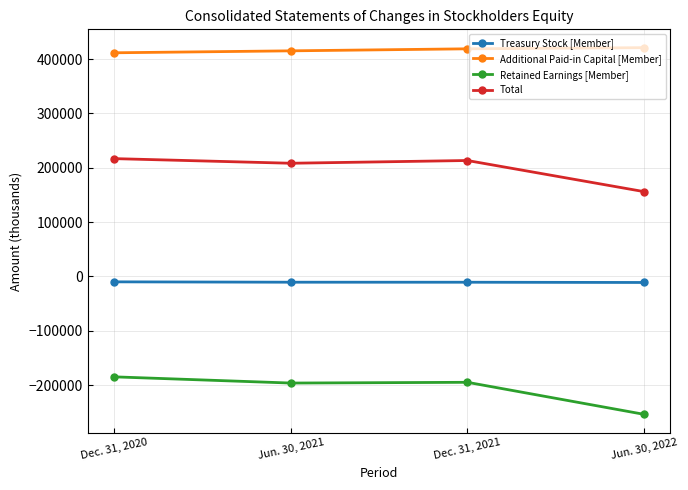

What is the highest value of the Total series?

216885